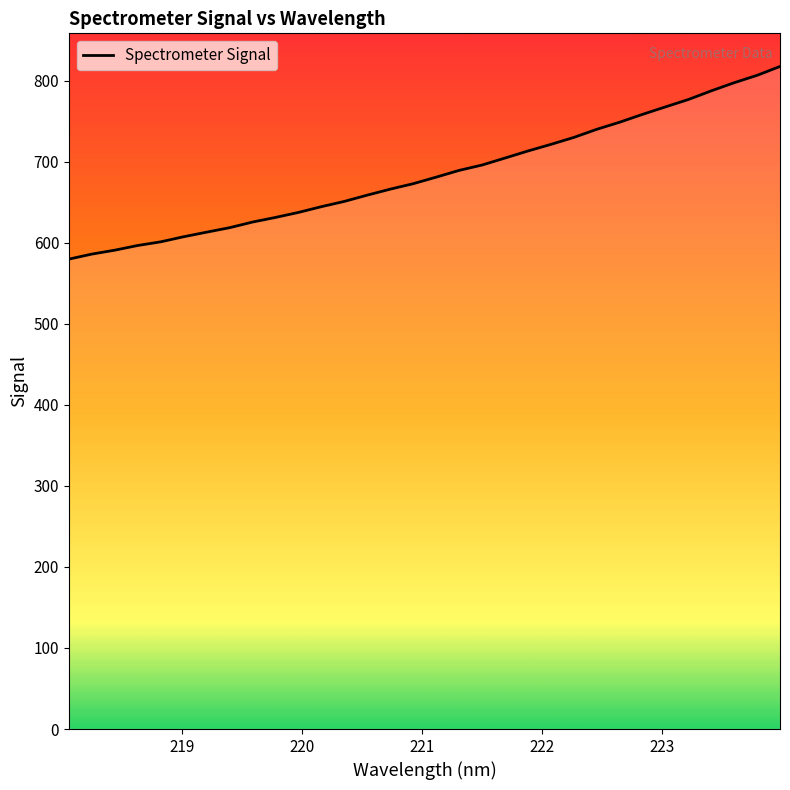

What is the minimum value shown in the chart?

579.9